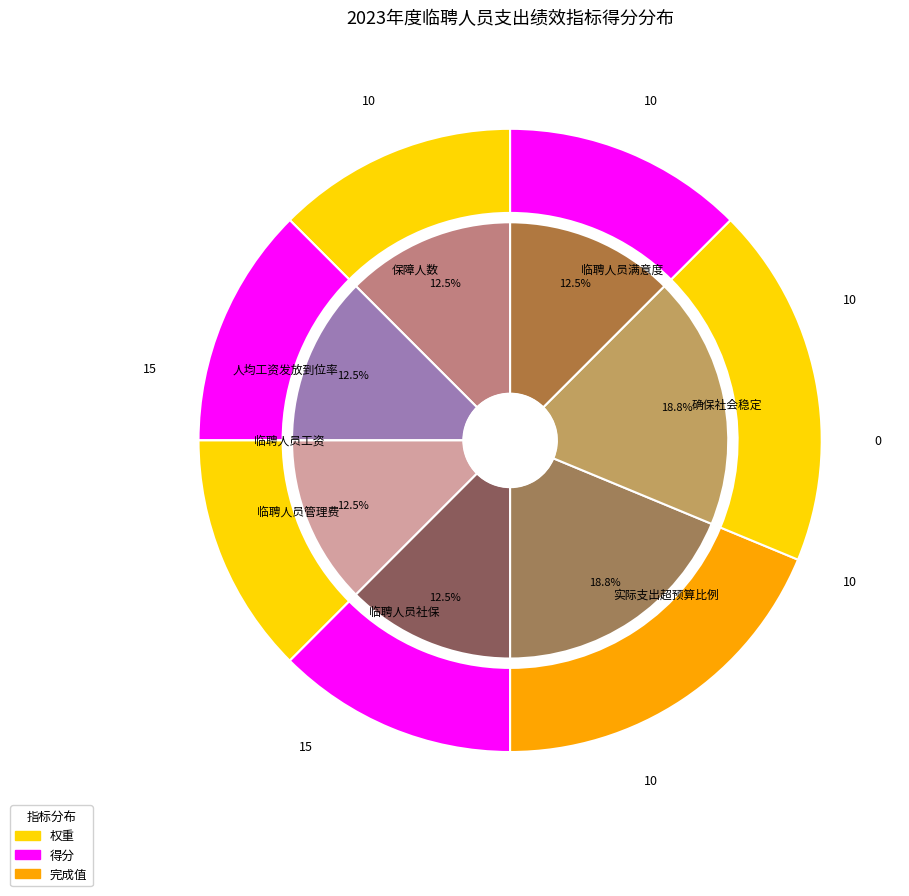

To the nearest percent, what percentage of the pie is 临聘人员满意度?

12%